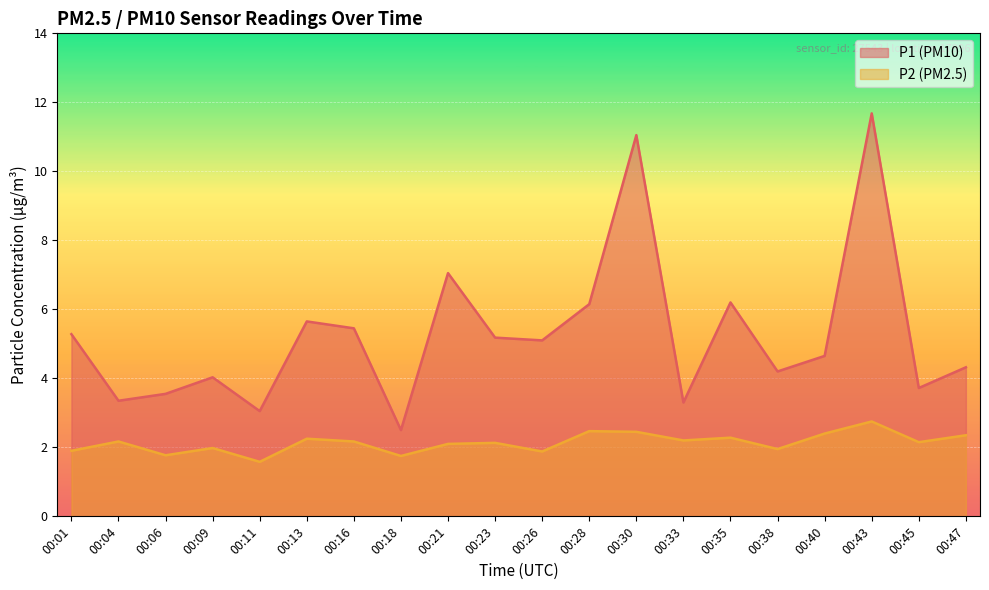

The P2 series shows 1.8 at 00:18. True or false?

True